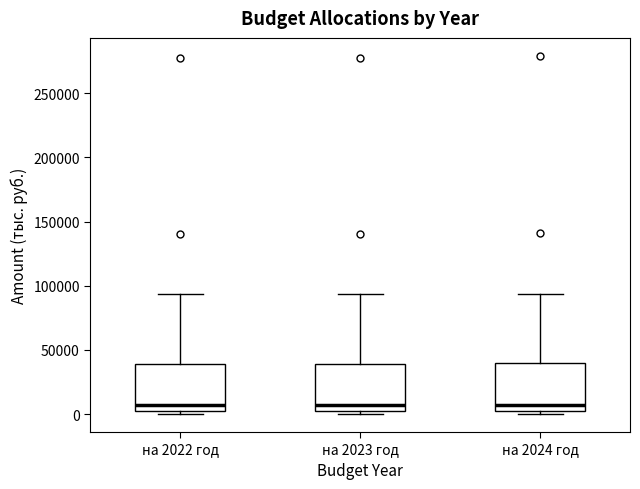

Reading left to right, transcribe this box plot: for each box, give where its median line is, the range the box spans, and where its two whiskers end, as read against the y-axis. The values are not printed on the chart, so give them approximately, as read against the axis.

на 2022 год: median 5000 (just above the box's lower edge), box 5000 to 40000, whiskers 0 to 95000
на 2023 год: median 5000 (just above the box's lower edge), box 5000 to 40000, whiskers 0 to 95000
на 2024 год: median 5000 (just above the box's lower edge), box 5000 to 40000, whiskers 0 to 95000